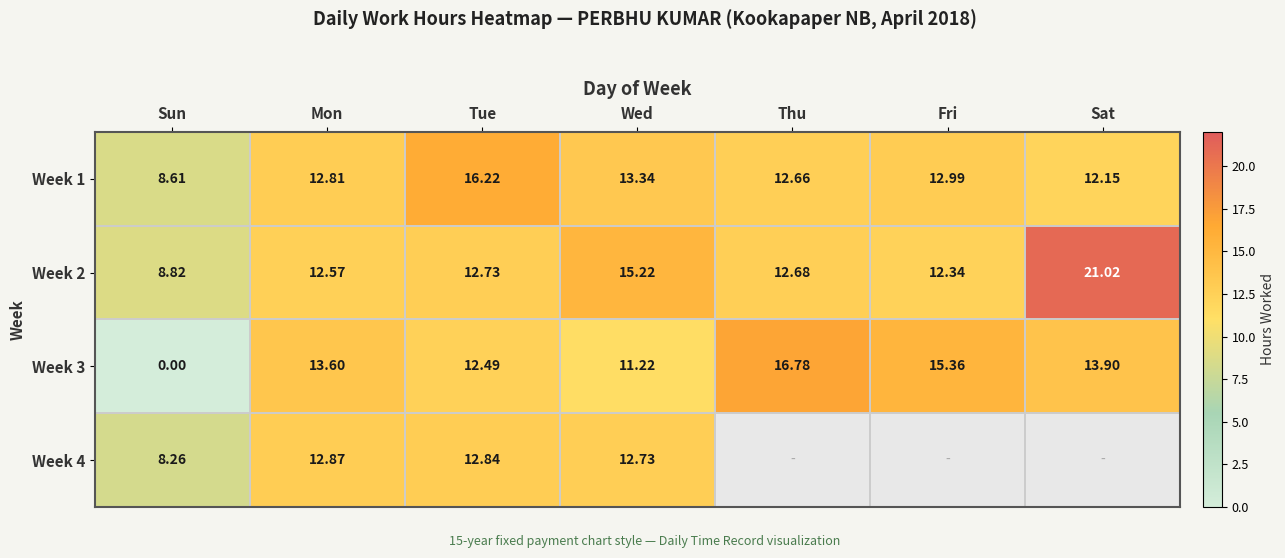

True or false: Week 3 has a value of 18.7 at Wed.

False